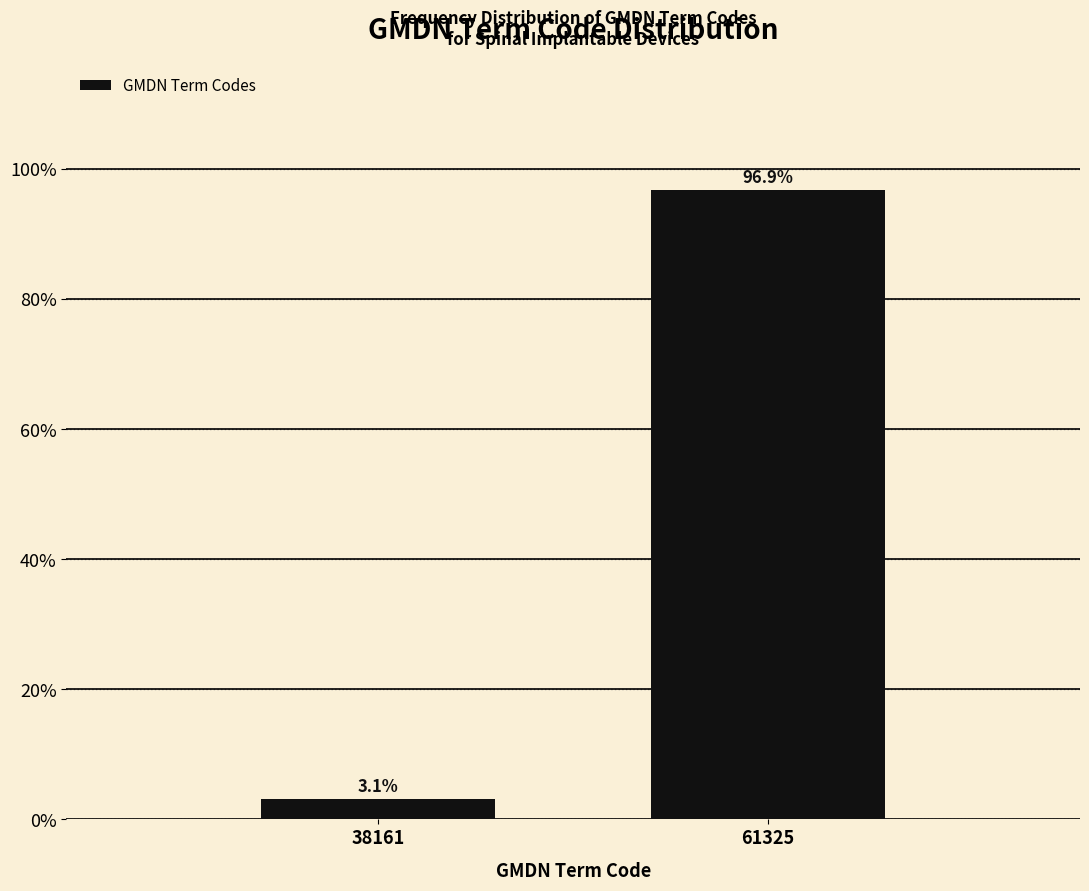

Reading left to right, what are all the values shown in this chart?

3.1	96.9